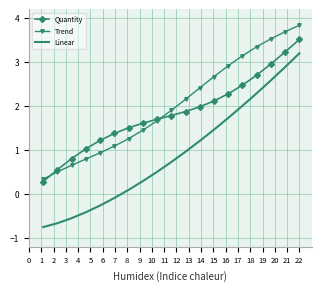

Rank the series by their average value, from lowest to highest.

Linear, Quantity, Trend